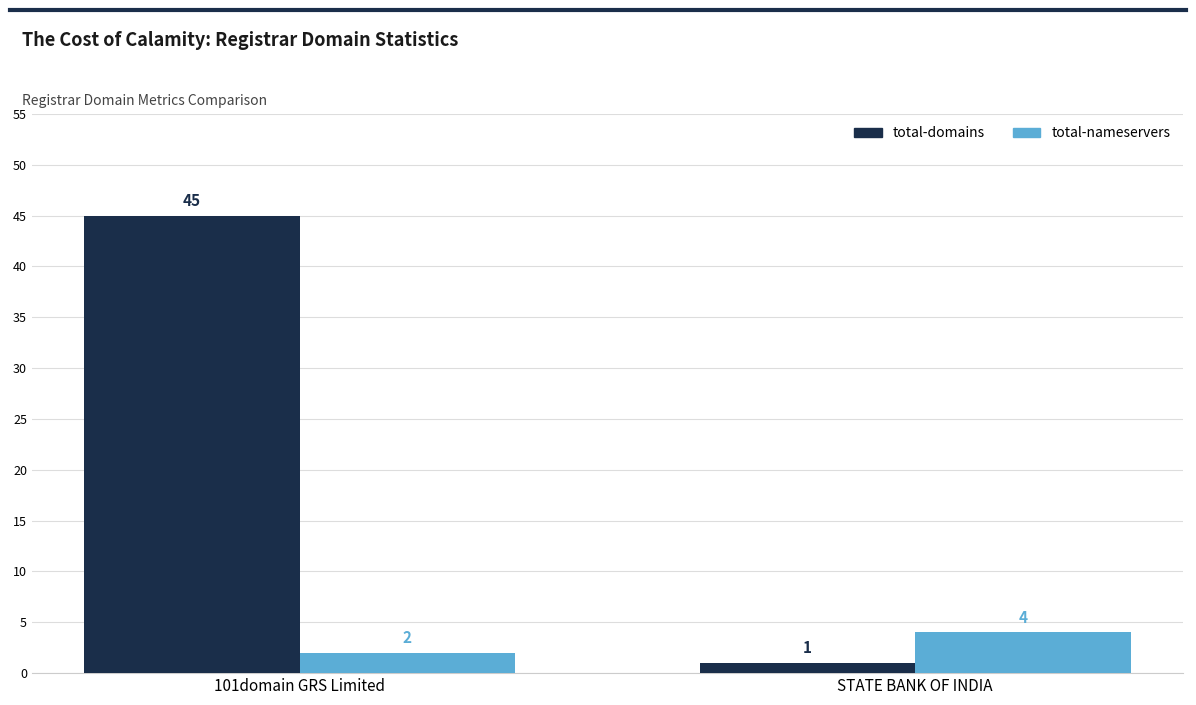

Read the total-domains value at 101domain GRS Limited, to the nearest 5.

45